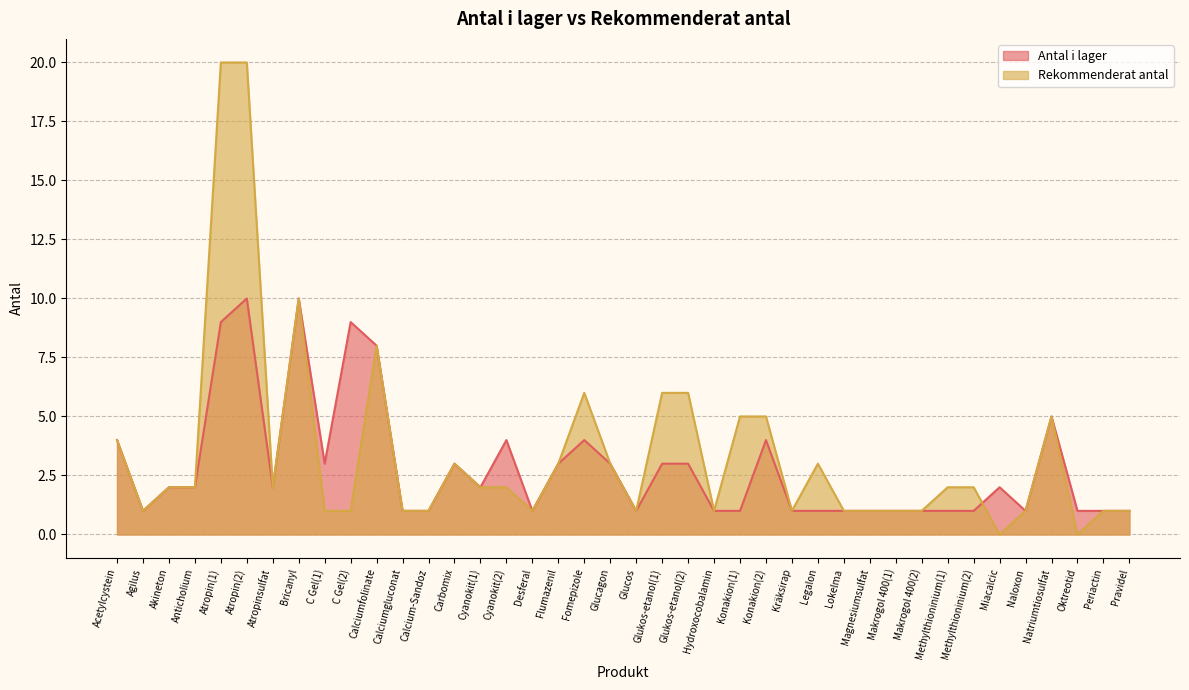

What are all the series names shown in the legend?

Antal i lager, Rekommenderat antal